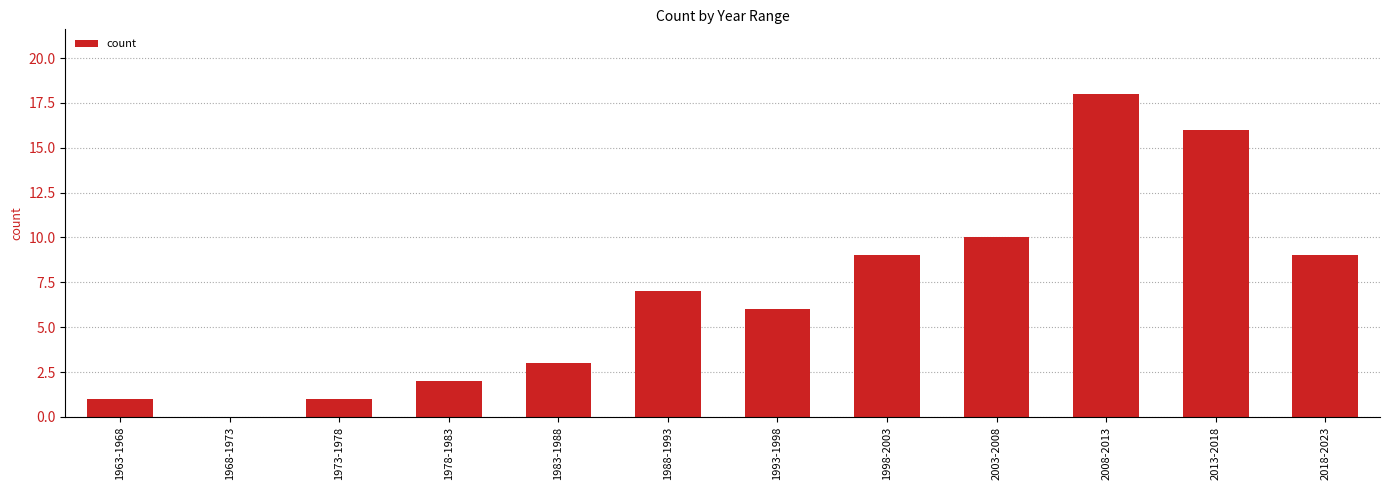

Reading left to right, what are all the values shown in this chart?

1	0	1	2	3	7	6	9	10	18	16	9